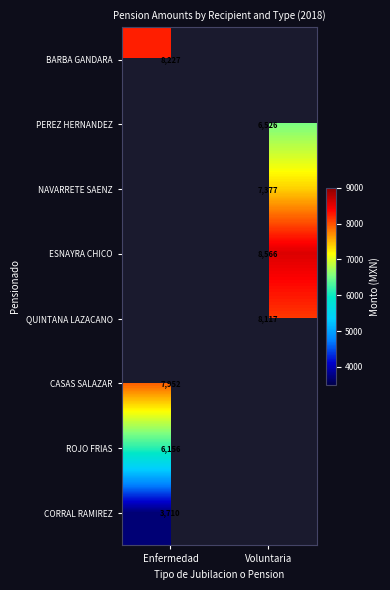

At which category does the chart reach its minimum across all series?

Enfermedad